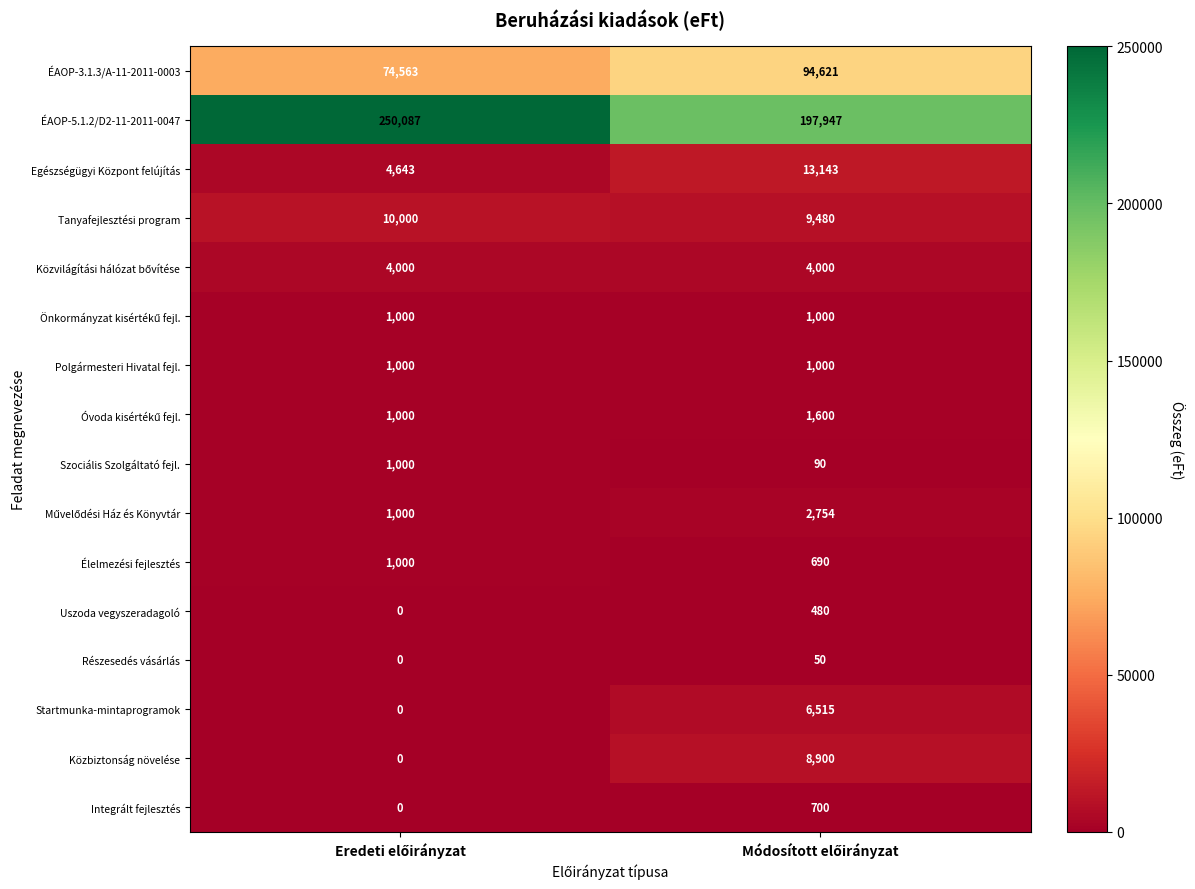

Count the number of data series in this chart.

16